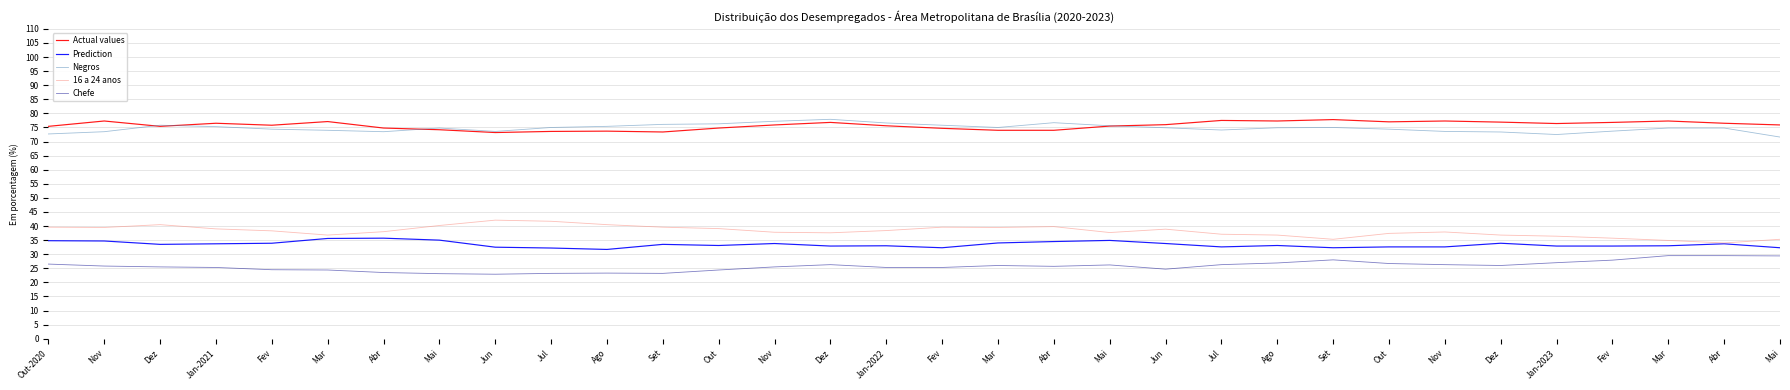

What are all the series names shown in the legend?

Actual values, Prediction, Negros, 16 a 24 anos, Chefe